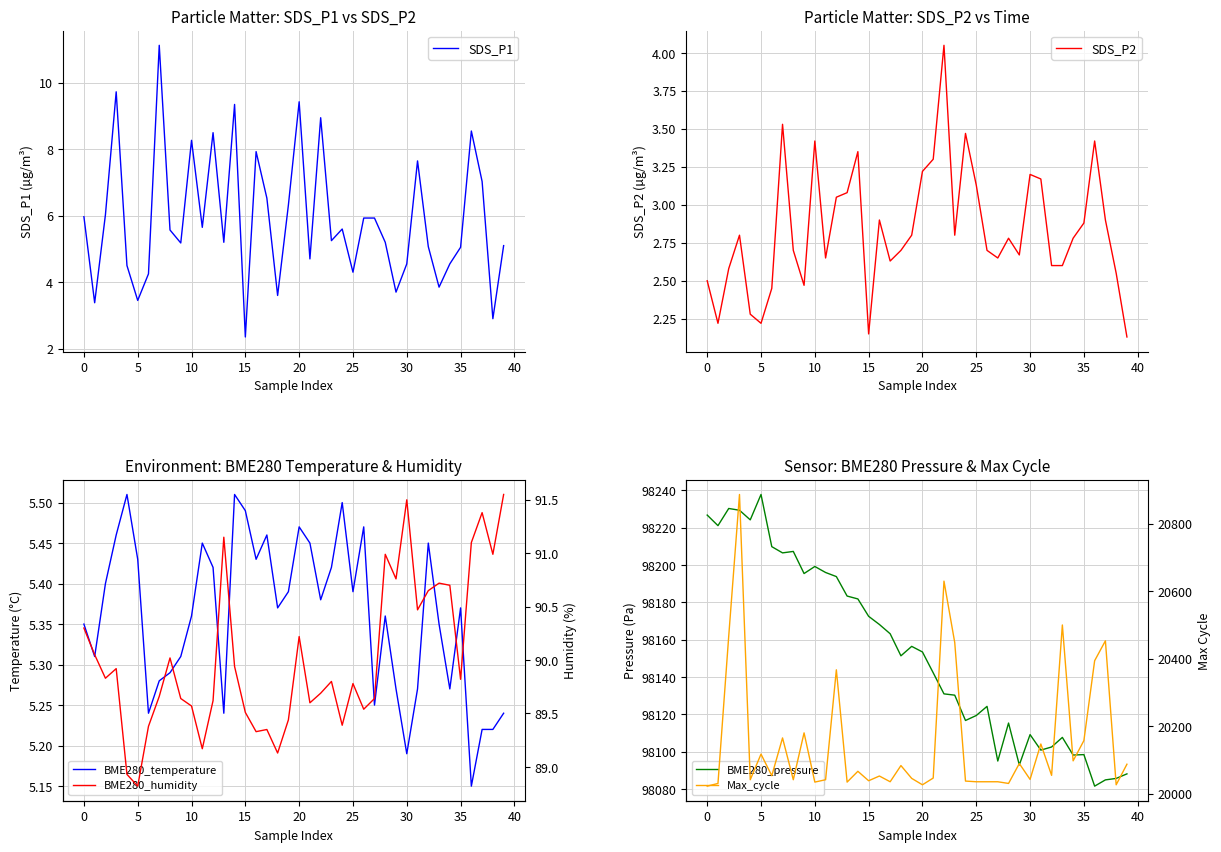

What is the label of the 24th point from the left?

23